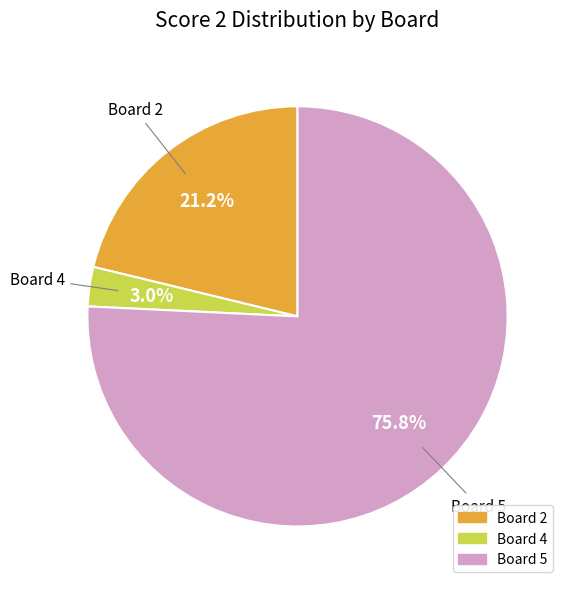

Is there any slice that represents more than half of the pie?

Yes